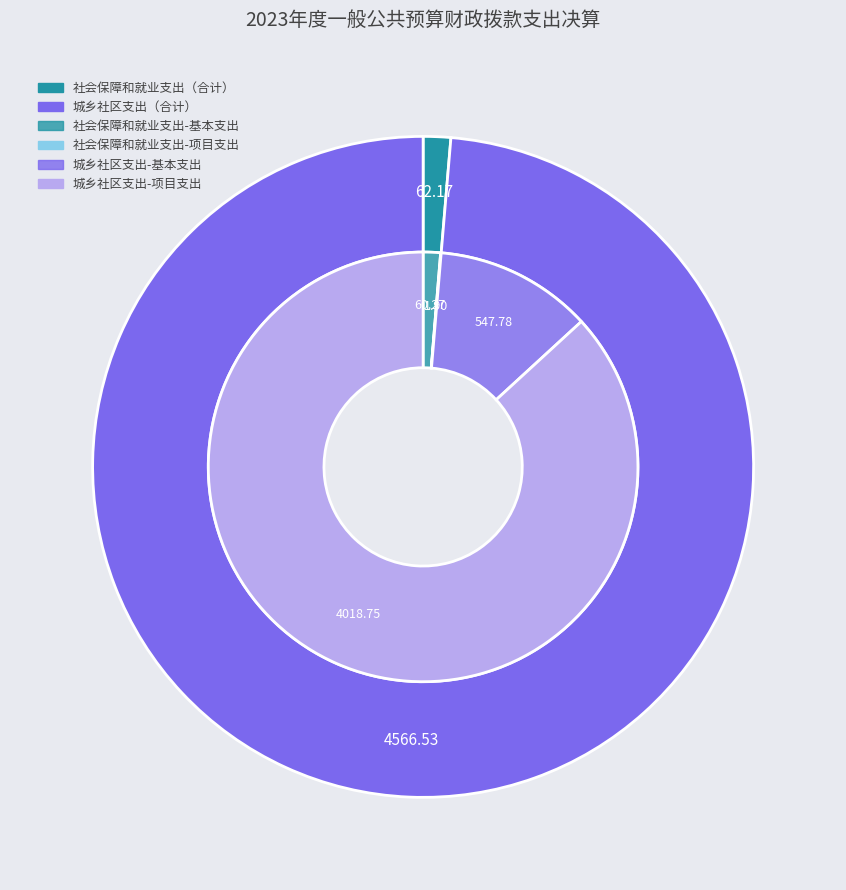

Count the number of slices in the pie.

2